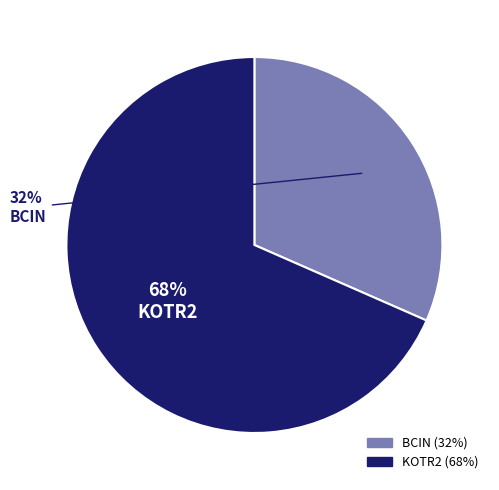

To the nearest percent, what portion does BCIN represent?

32%